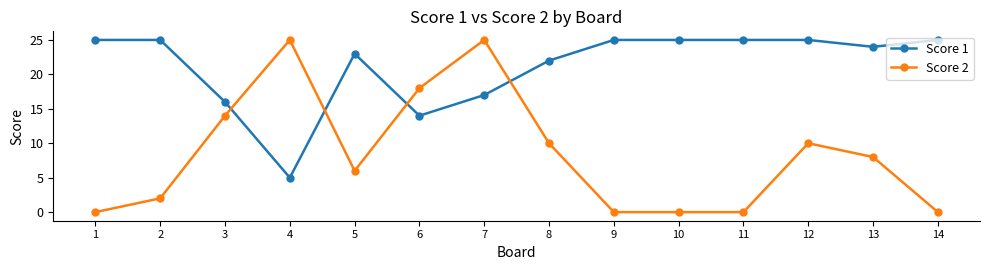

The value of Score 2 at 7 is 16. True or false?

False